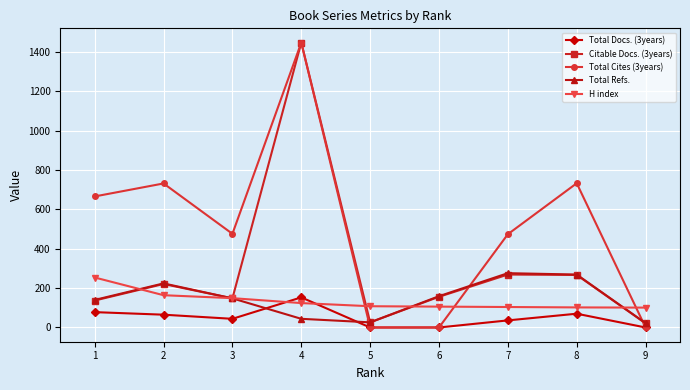

What is the sum of the Total Refs. values at 7 and 4?

320